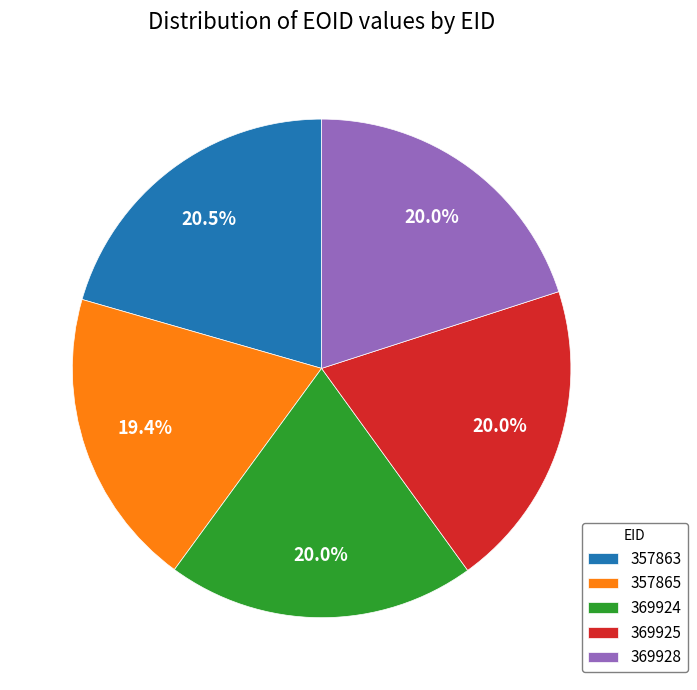

Do 369924 and 357865 together represent more than half of the pie?

No